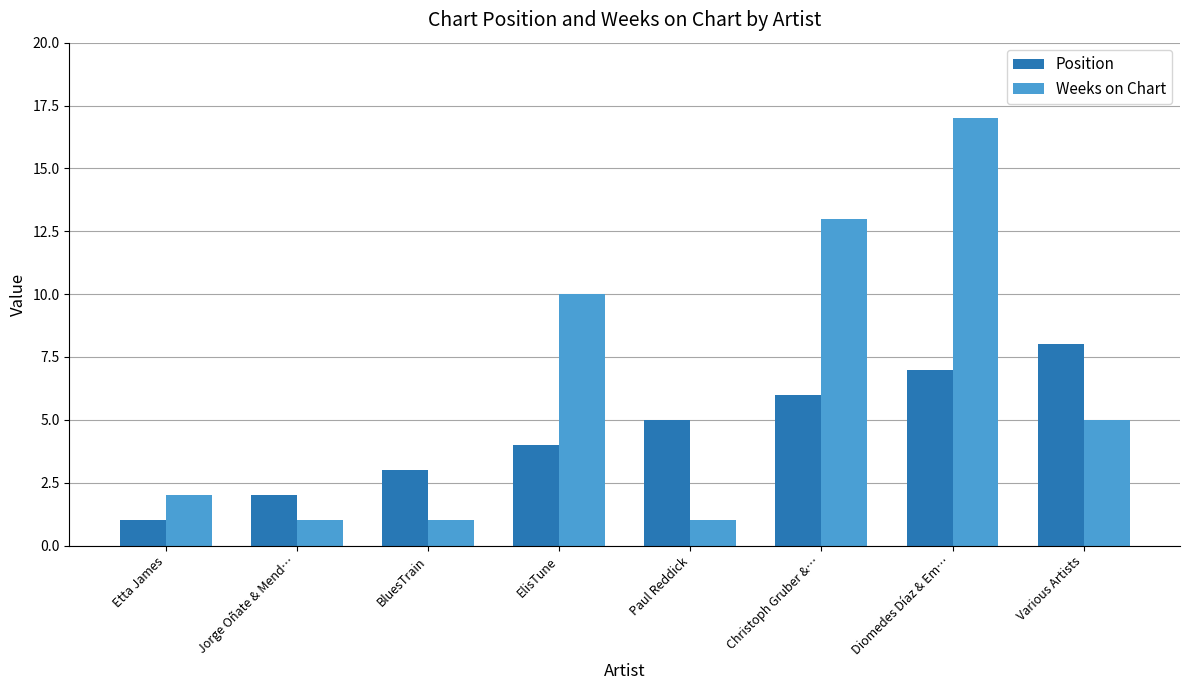

At which label is Position closest to 4?

ElisTune